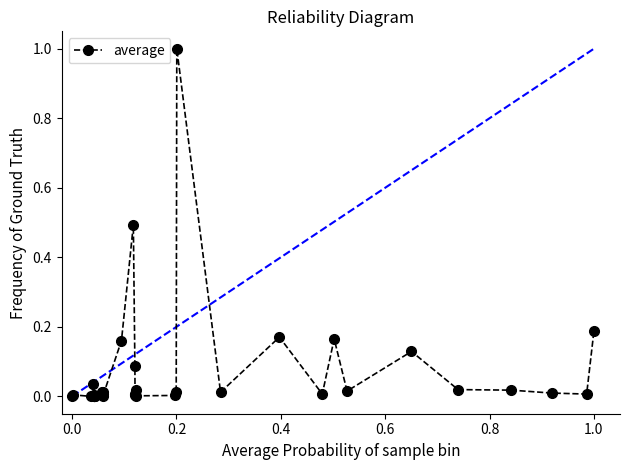

What is the sum of all values?

2.6